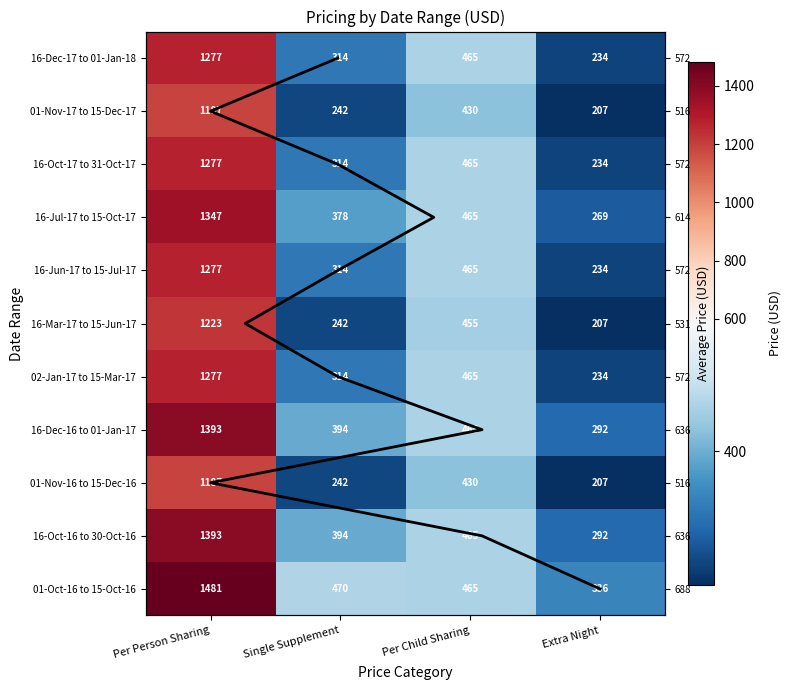

What is the difference between the highest and lowest values at Extra Night?

129